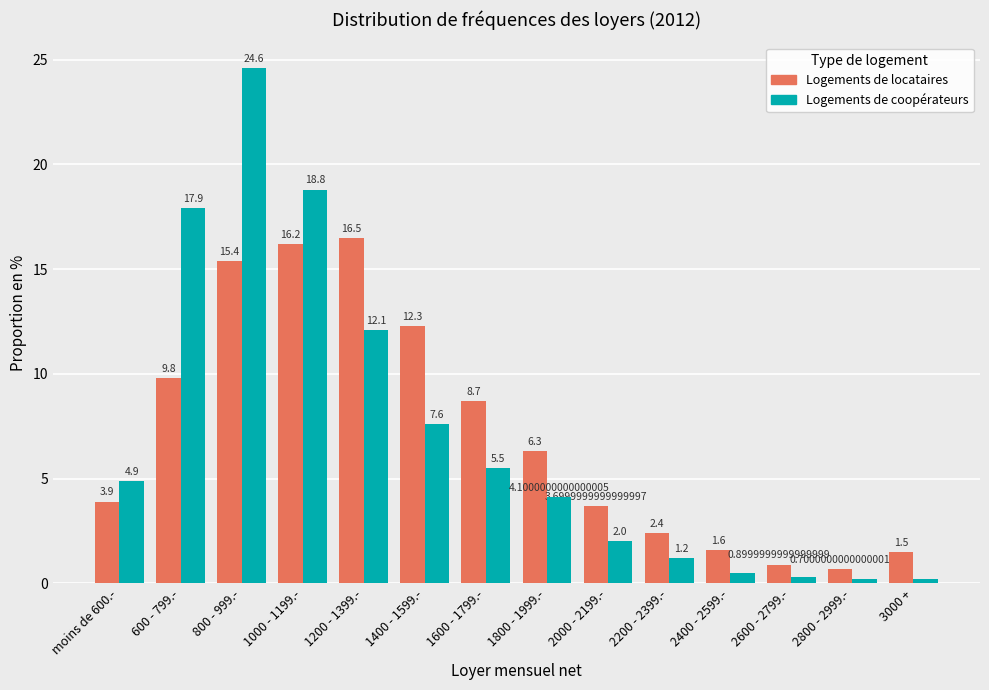

What is the difference between the maximum and second lowest values in the Logements de locataires series?

15.6